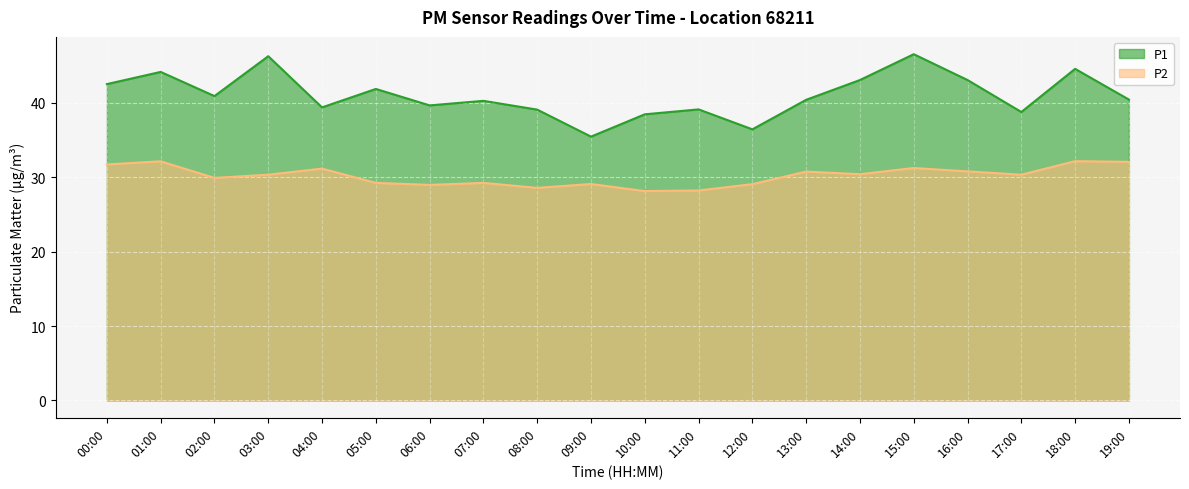

What position from the left is 06:00?

7